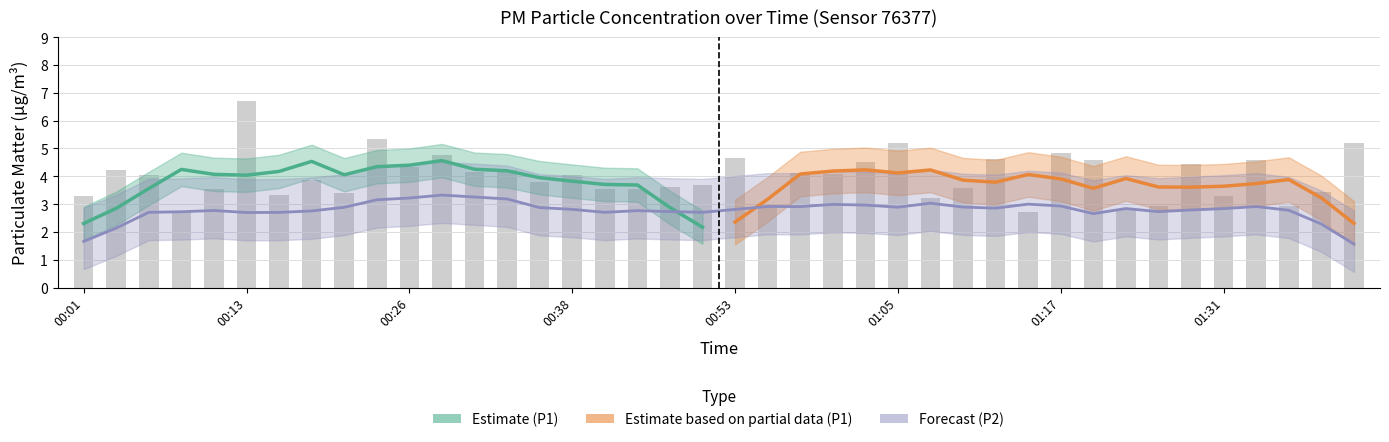

The chart shows a value of 4.1 at 01:36. True or false?

False